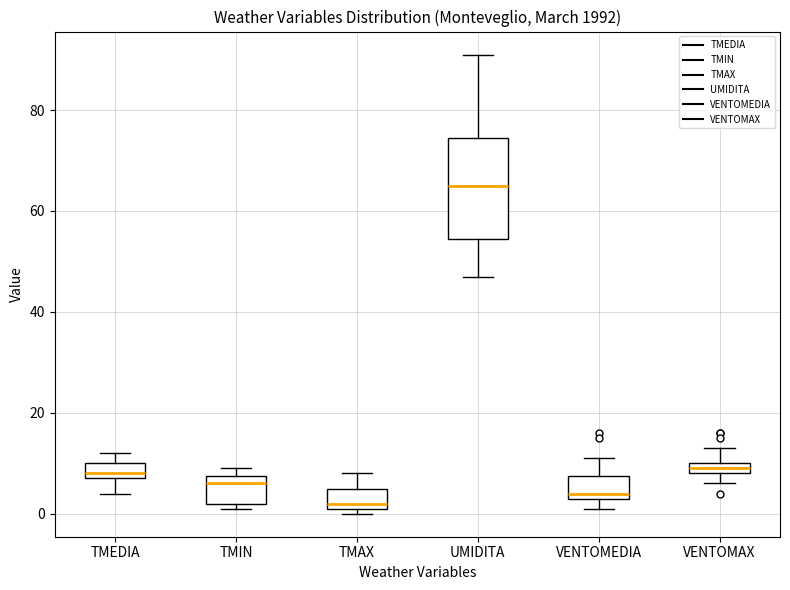

Where is the upper edge of the box for VENTOMAX on the y-axis? The values are not printed on the chart, so give them approximately, as read against the axis.

10